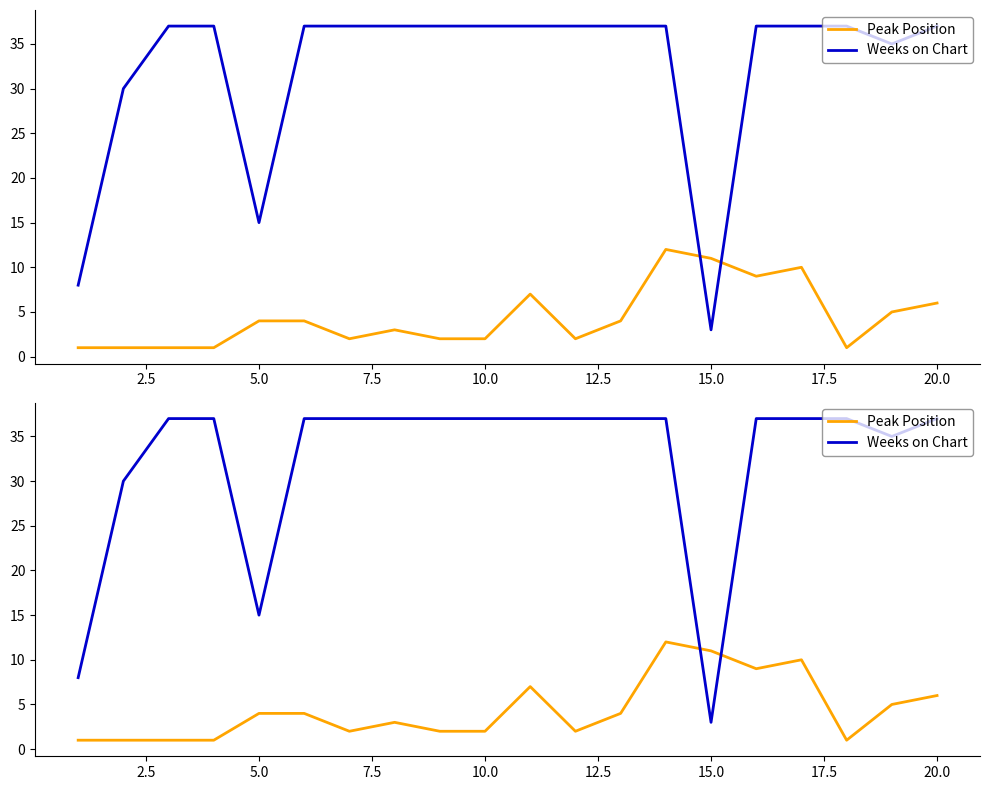

What are all the series names shown in the legend?

Peak Position, Weeks on Chart